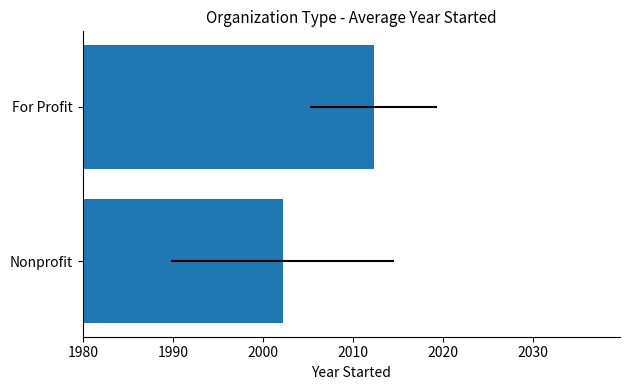

How many values exceed 2012?

1